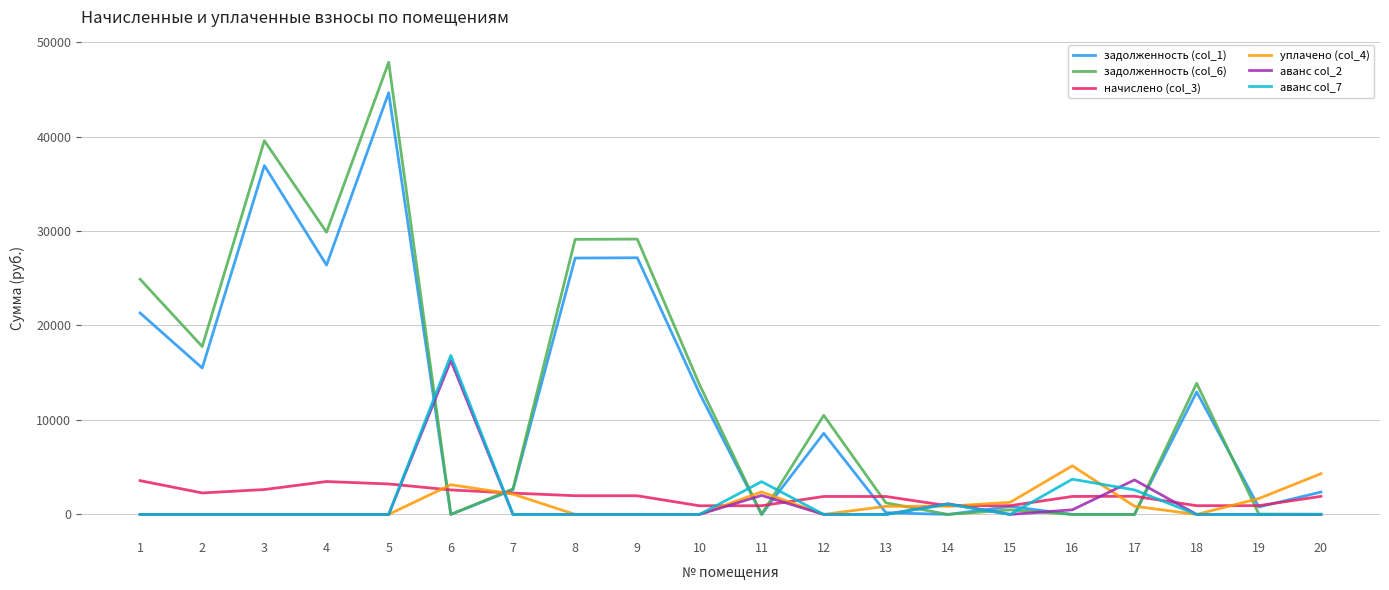

Which series has the largest range (max minus min)?

задолженность (col_6)